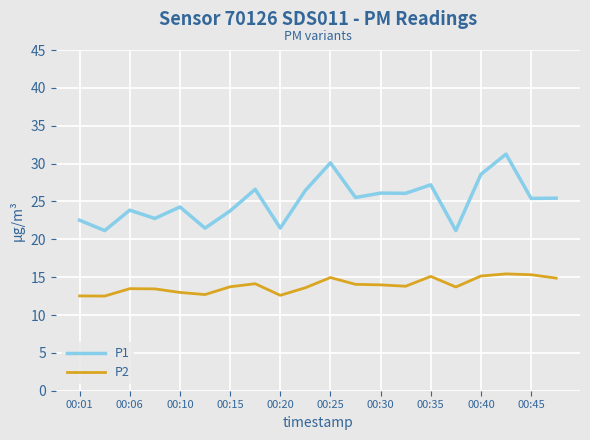

Which series has the largest total across all categories?

P1